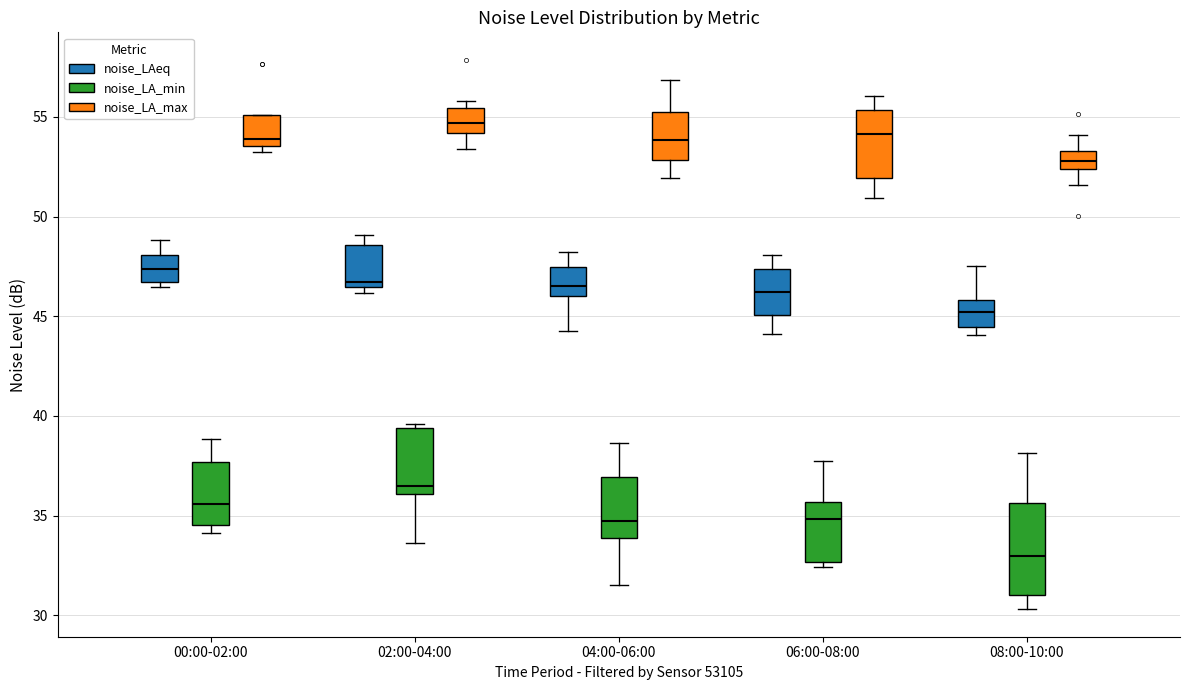

Where is the lower edge of the box for 00:00-02:00 (noise_LA_max) on the y-axis? The values are not printed on the chart, so give them approximately, as read against the axis.

53.5